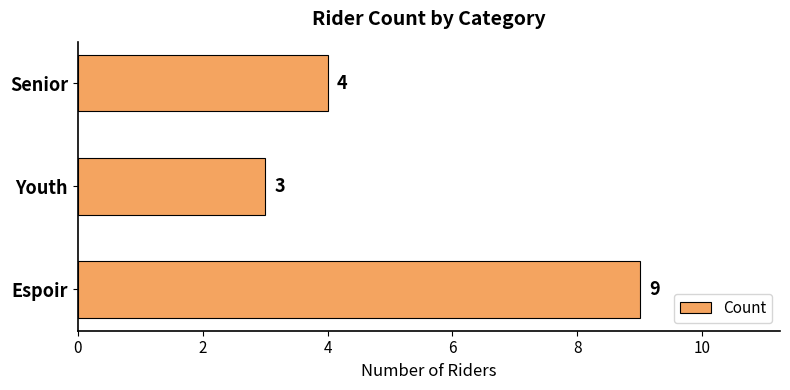

How many series are shown in this chart?

1